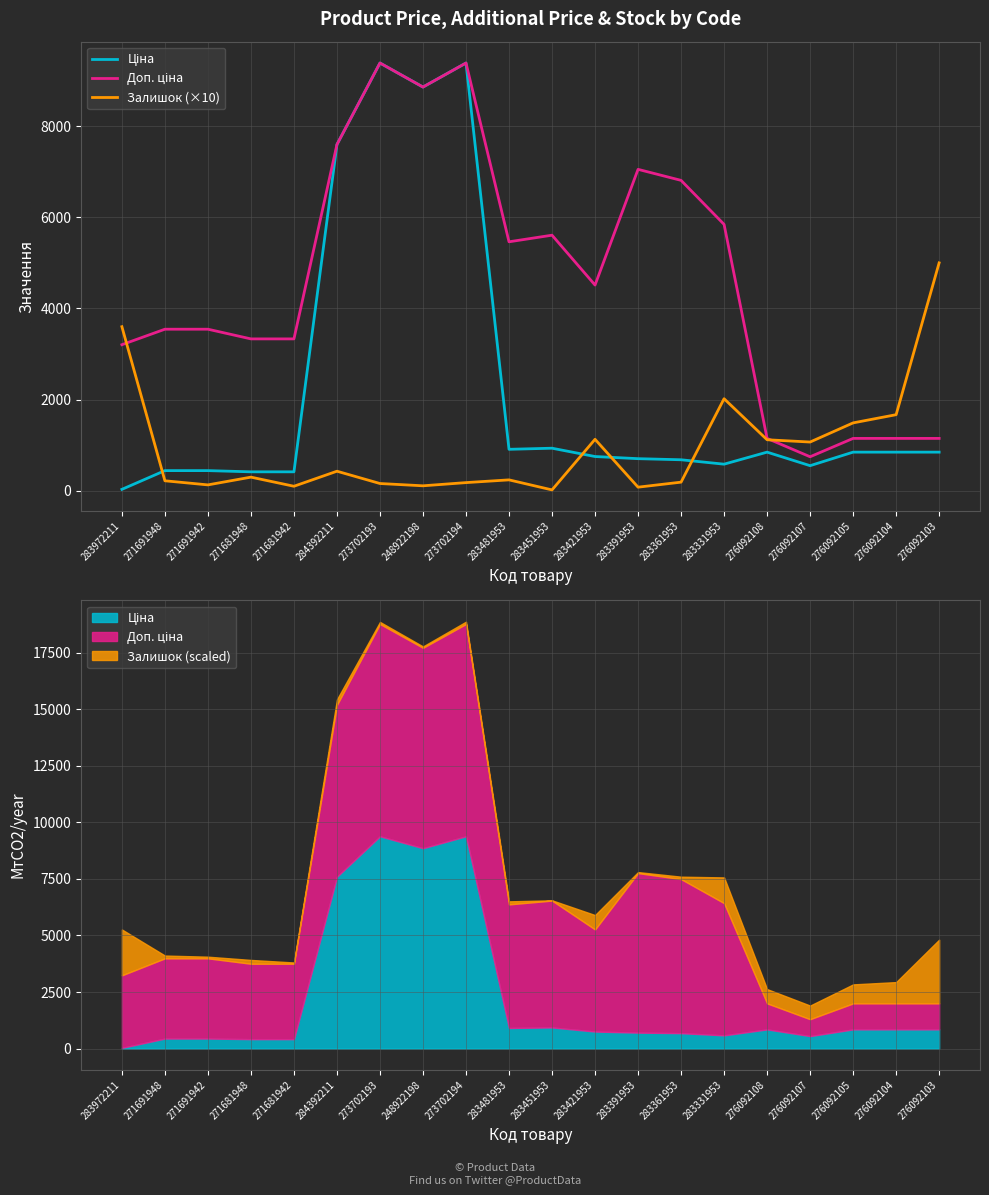

Reading right to left, what are all the values shown in this chart?

Ціна: 276092103=848.4	276092104=848.4	276092105=848.4	276092107=551.5	276092108=848.4	283331953=584.4	283361953=681.0	283391953=705.1	283421953=752.2	283451953=934.5	283481953=910.4	273702194=9384.0	248922198=8856.7	273702193=9384.0	284392211=7596.5	271681942=416.6	271681948=416.6	271691942=443.1	271691948=443.1	283972211=32.0
Доп. ціна: 276092103=1149.7	276092104=1149.7	276092105=1149.7	276092107=747.0	276092108=1149.7	283331953=5843.9	283361953=6809.8	283391953=7051.3	283421953=4513.3	283451953=5607.2	283481953=5462.3	273702194=9384.0	248922198=8856.7	273702193=9384.0	284392211=7596.5	271681942=3332.5	271681948=3332.5	271691942=3545.0	271691948=3545.0	283972211=3205.0
Залишок (×10): 276092103=5000.0	276092104=1670.0	276092105=1490.0	276092107=1070.0	276092108=1120.0	283331953=2020.0	283361953=190.0	283391953=80.0	283421953=1130.0	283451953=20.0	283481953=240.0	273702194=180.0	248922198=110.0	273702193=160.0	284392211=430.0	271681942=100.0	271681948=300.0	271691942=130.0	271691948=220.0	283972211=3600.0